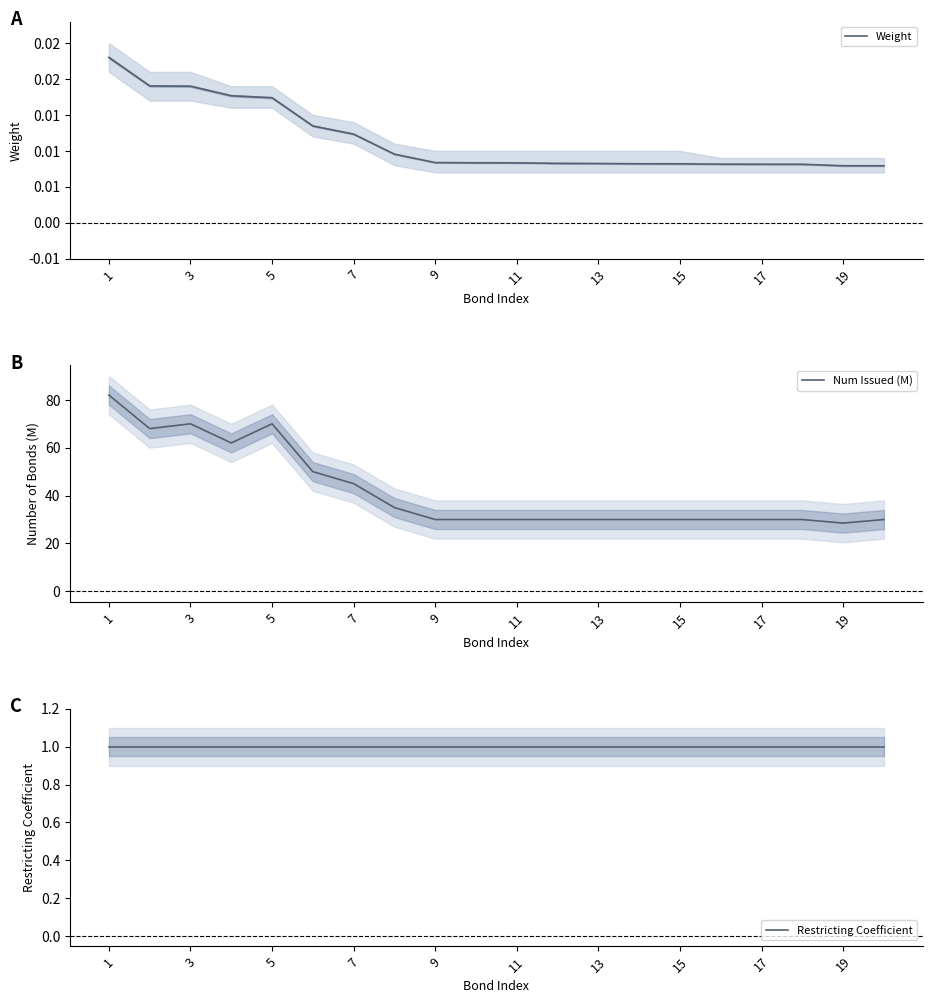

What is the average value of the Restricting Coefficient series?

1.0